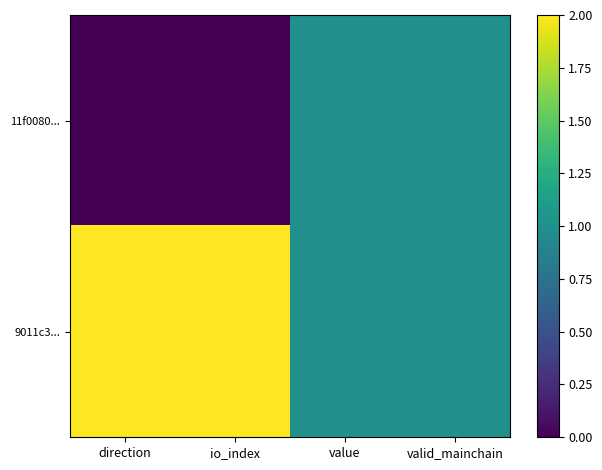

Rank the series by their average value, from lowest to highest.

11f0080..., 9011c3...